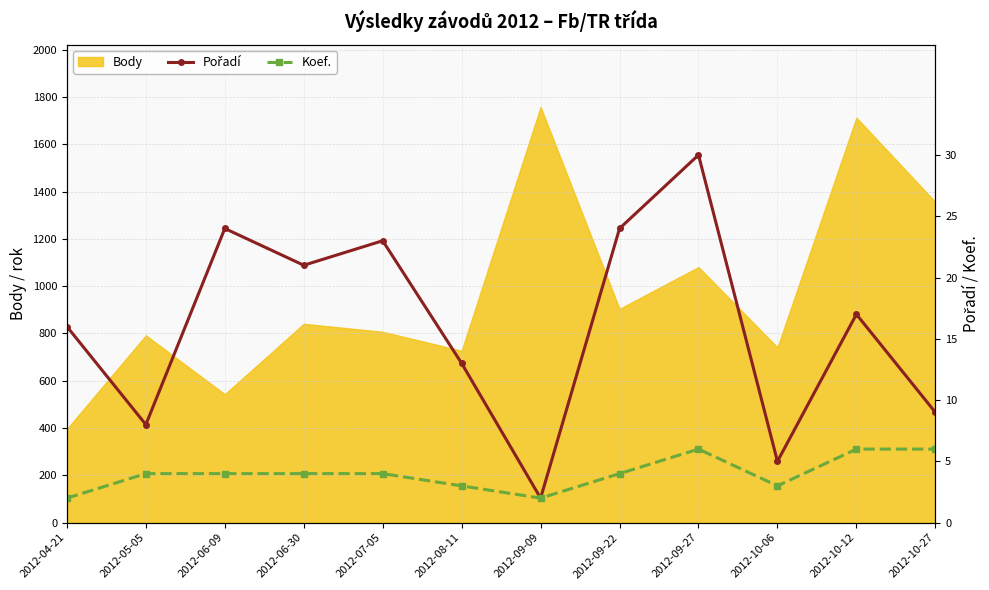

The value of Body at 2012-10-06 is 485. True or false?

False